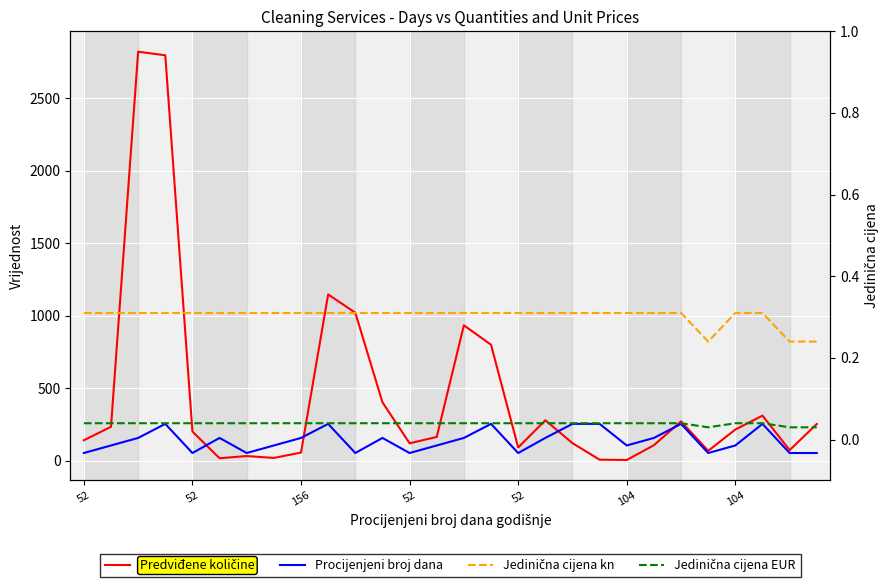

What is the difference between the maximum and minimum values in the Predviđene količine series?

2817.0